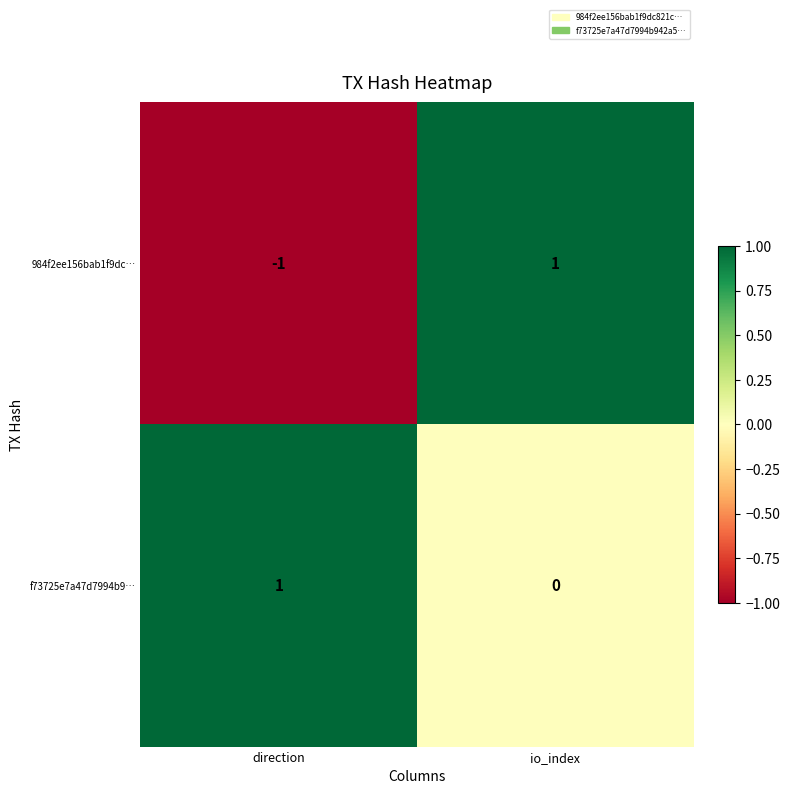

The f73725e7a47d7994b9… series shows 1 at direction. True or false?

True